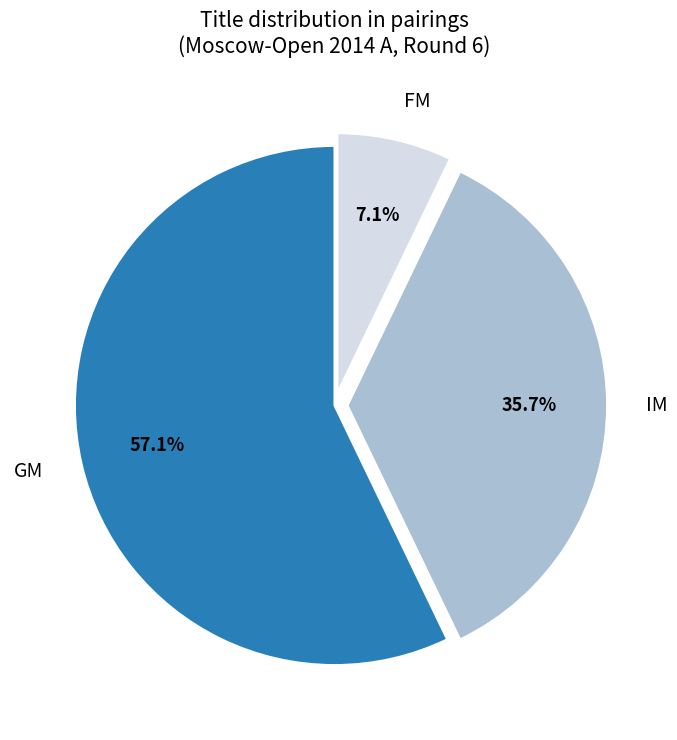

How many slices are in this pie chart?

3